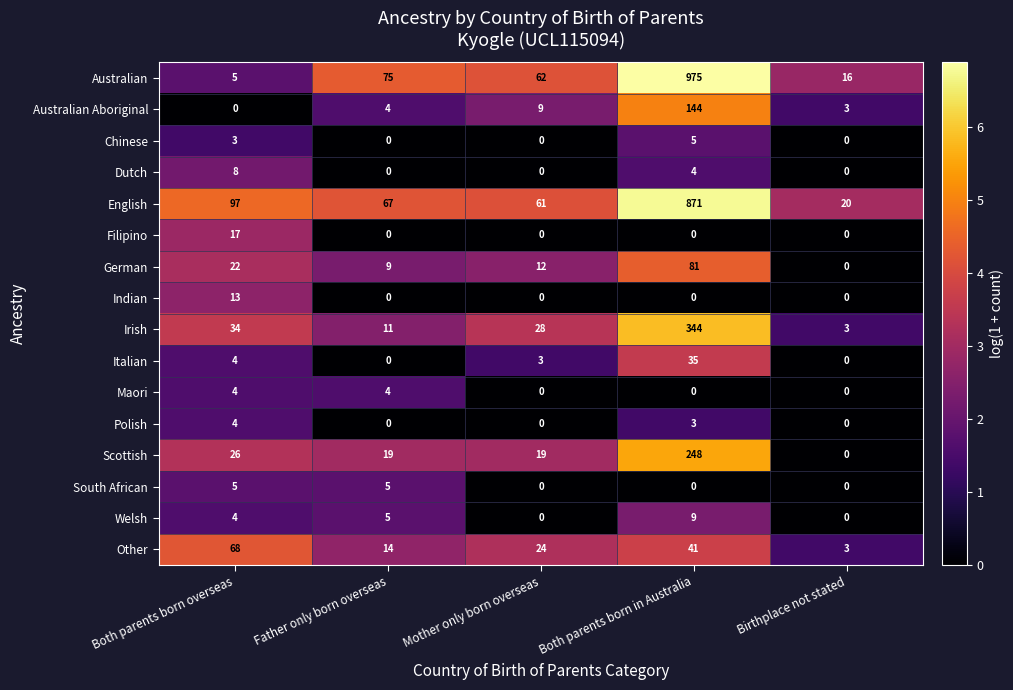

What is the highest value of the Irish series?

344